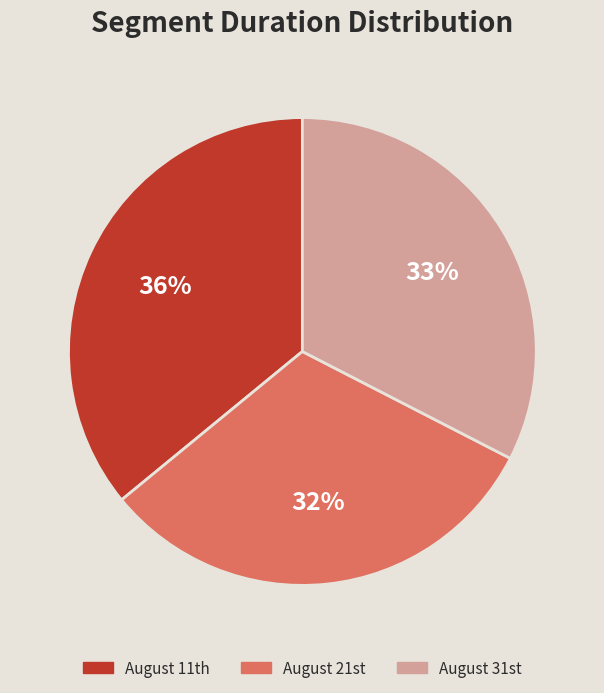

Which category has the biggest portion of the pie?

August 11th